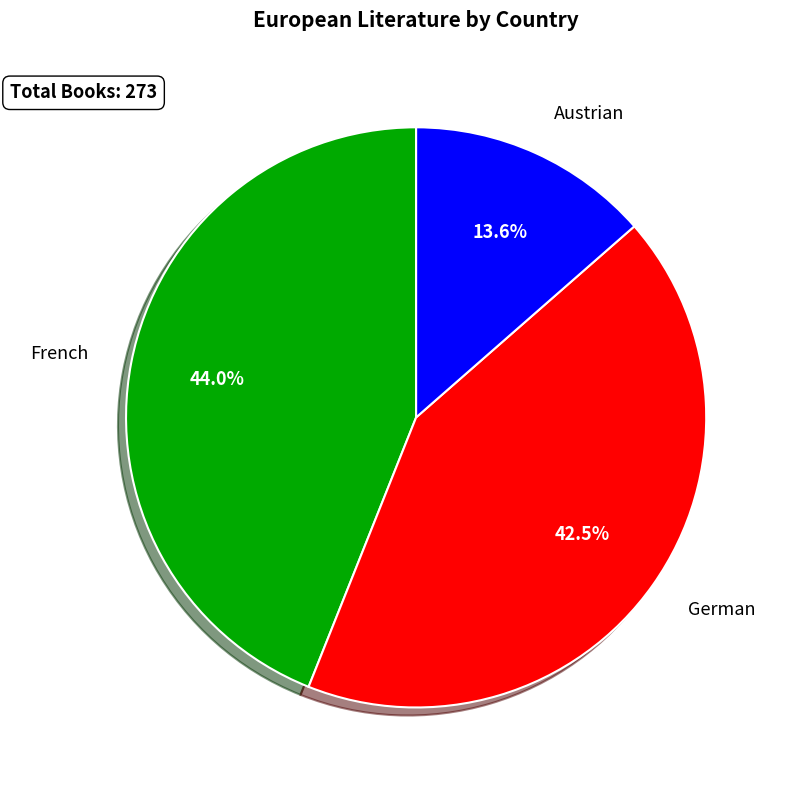

Does Austrian account for over 50% of the chart?

No